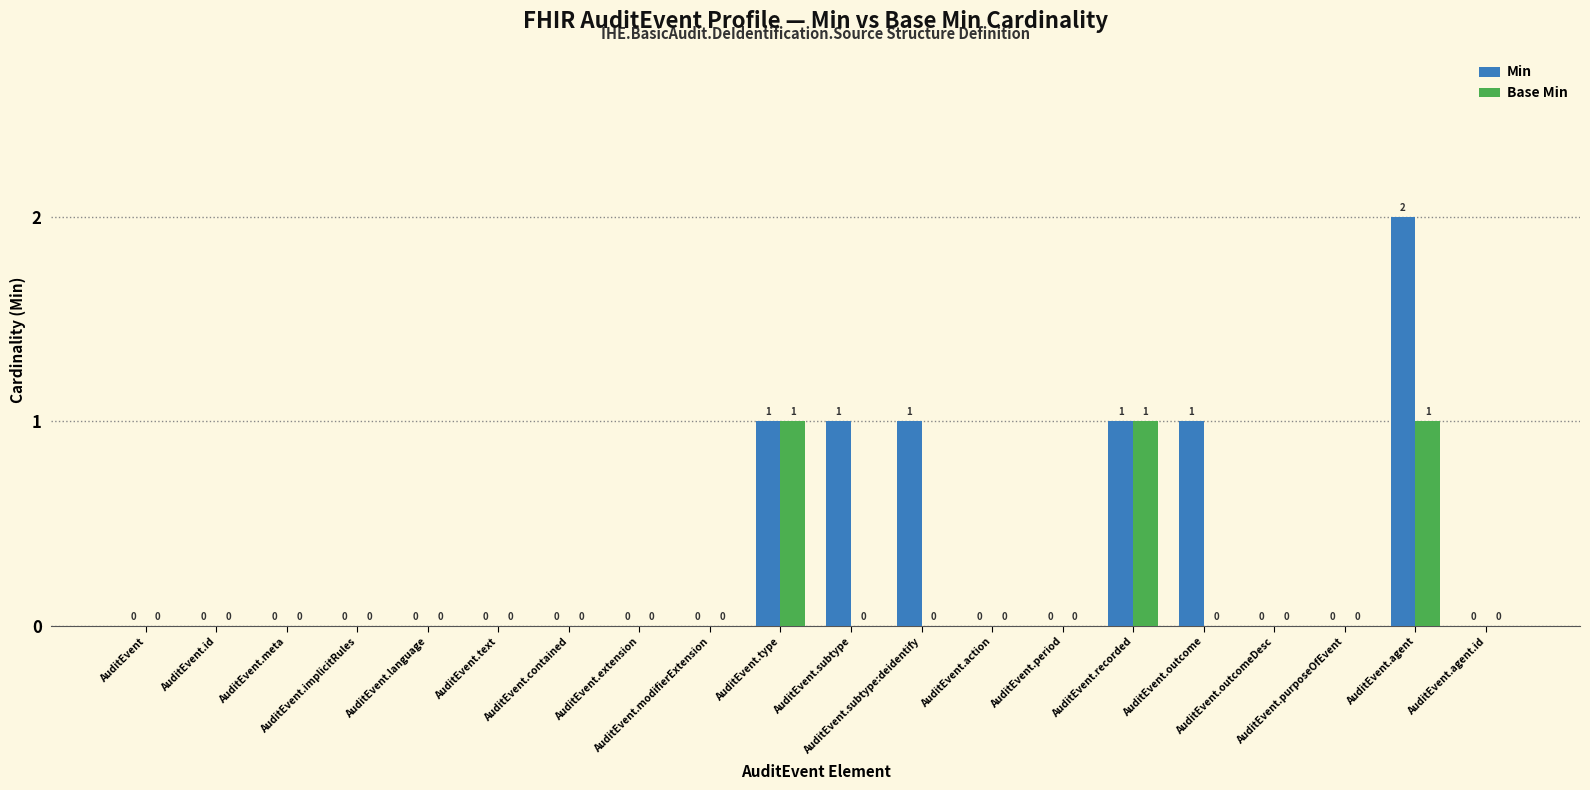

How many data points in Base Min are above 0?

3